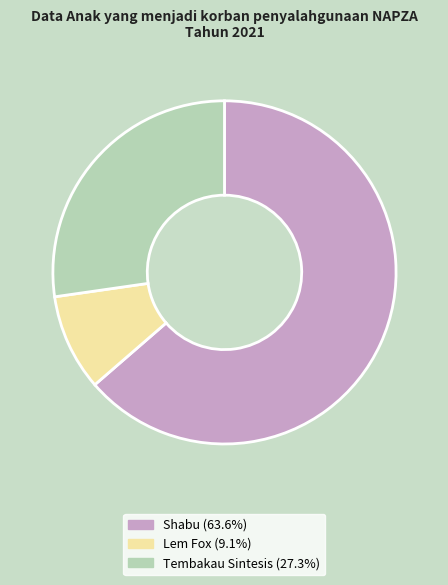

What is the majority slice?

Shabu